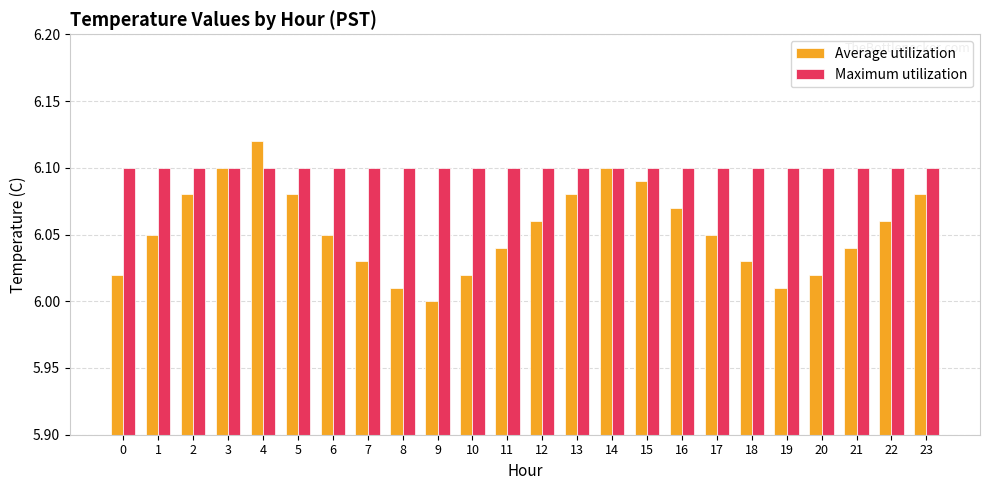

List the series in order of their overall mean, highest first.

Maximum utilization, Average utilization